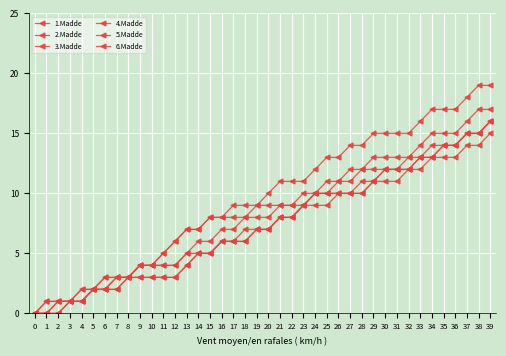

Is this an area chart (filled region under the line)?

No